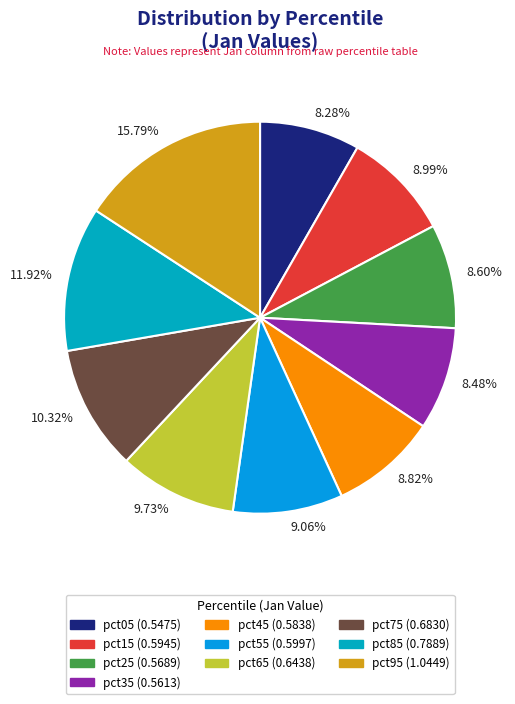

Does 8.48% represent more than half of the total?

No